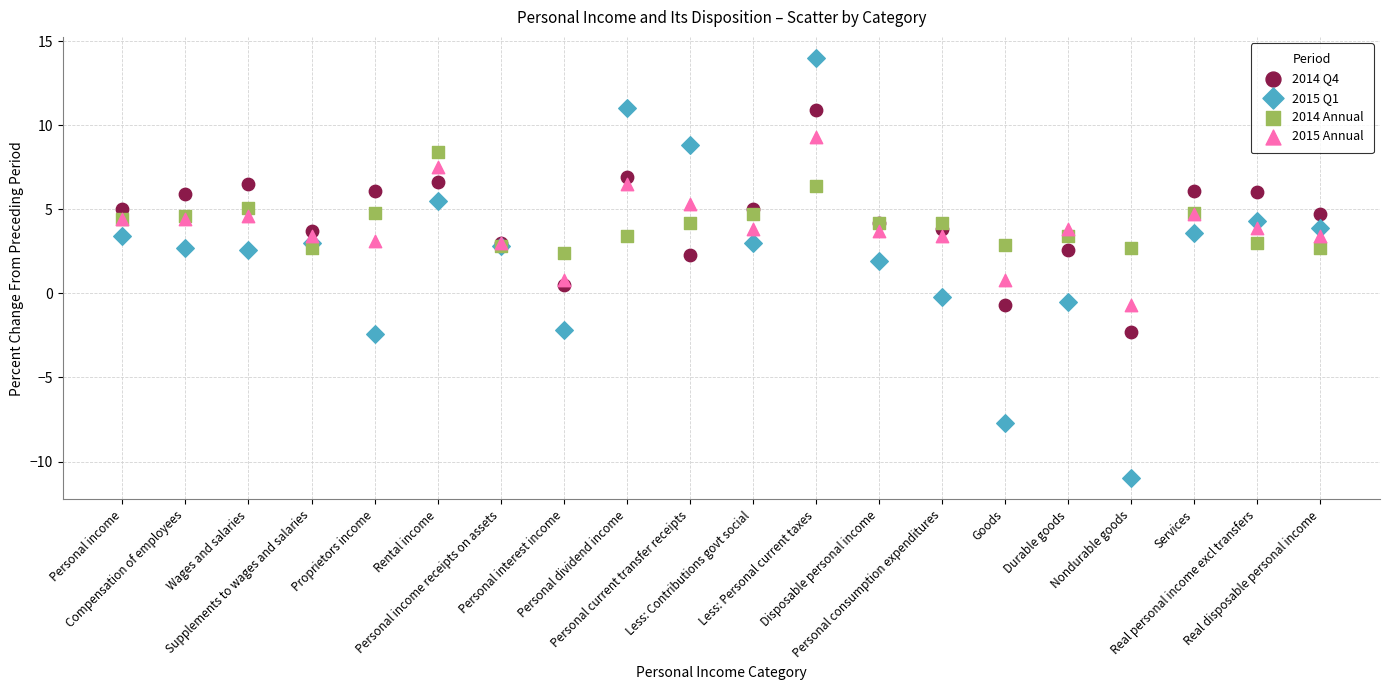

Which series has the largest Y range (max minus min)?

2015 Q1